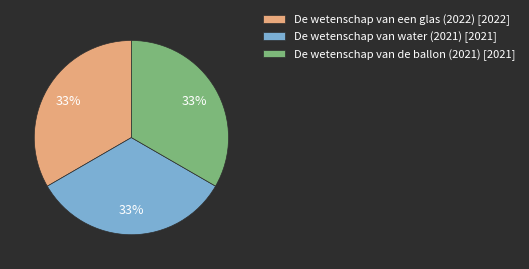

Does De wetenschap van water (2021) represent more than half of the total?

No